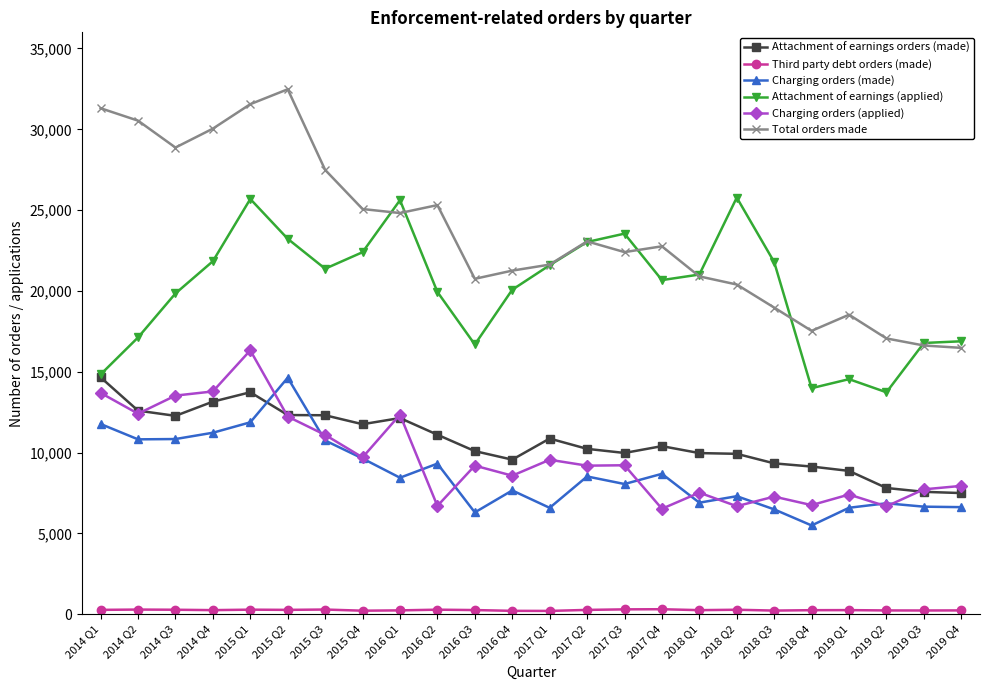

What is the spread (max minus min) of values at 2016 Q3?

20494